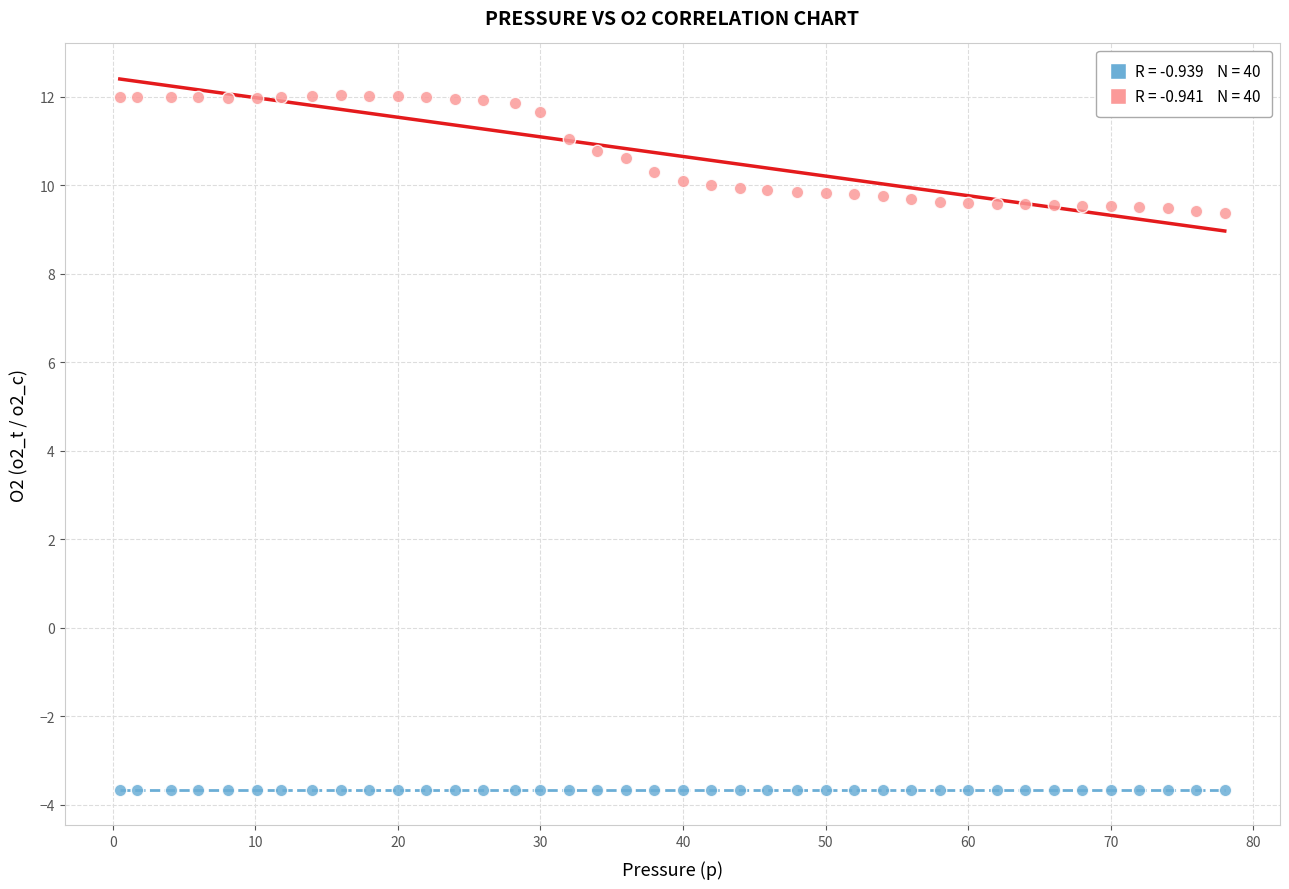

Across all data points, what is the range of X values (max minus min)?

77.5